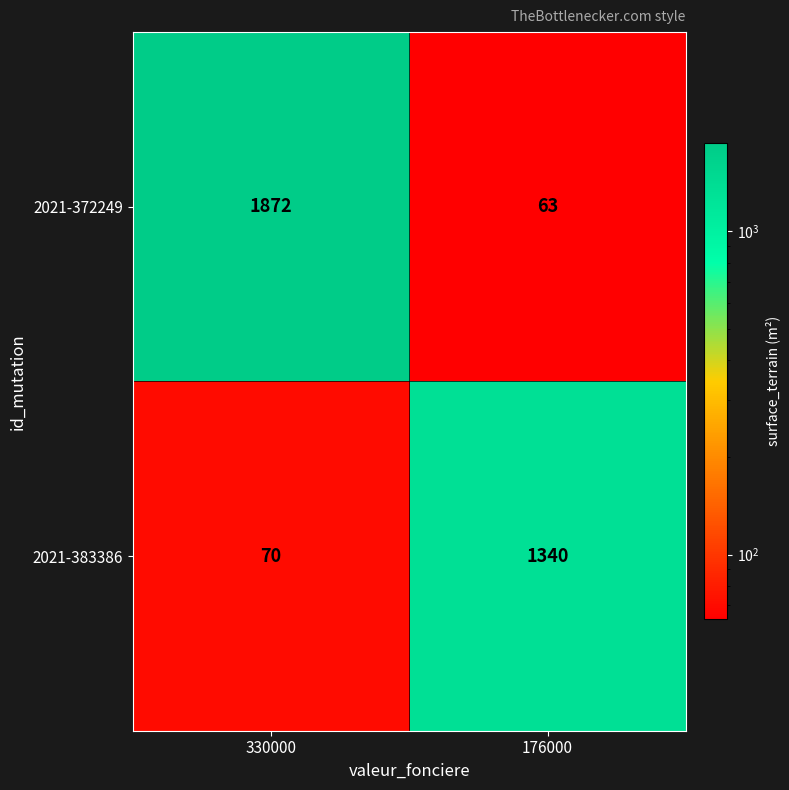

What is the minimum value for 2021-383386?

70